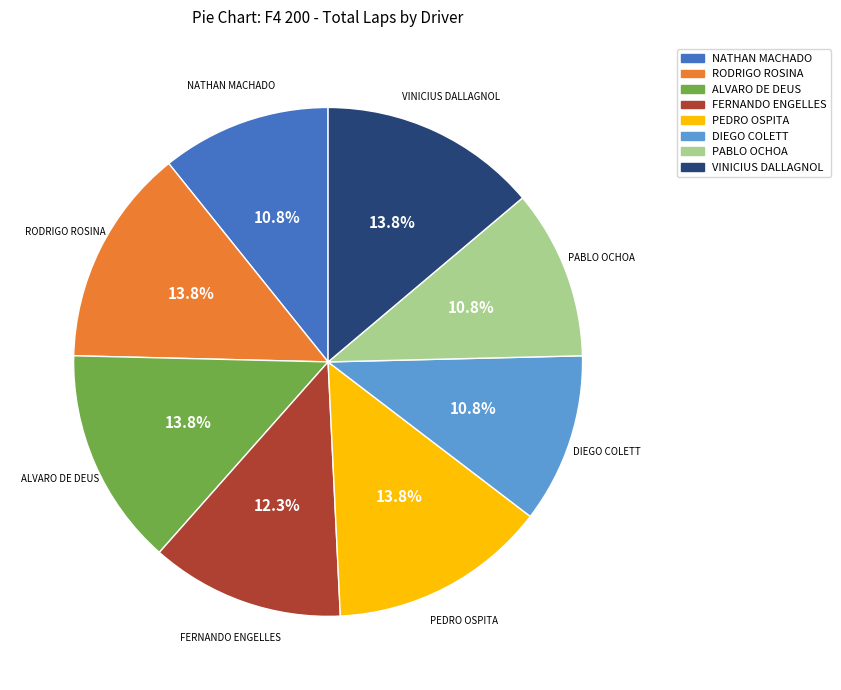

How many slices are in this pie chart?

8